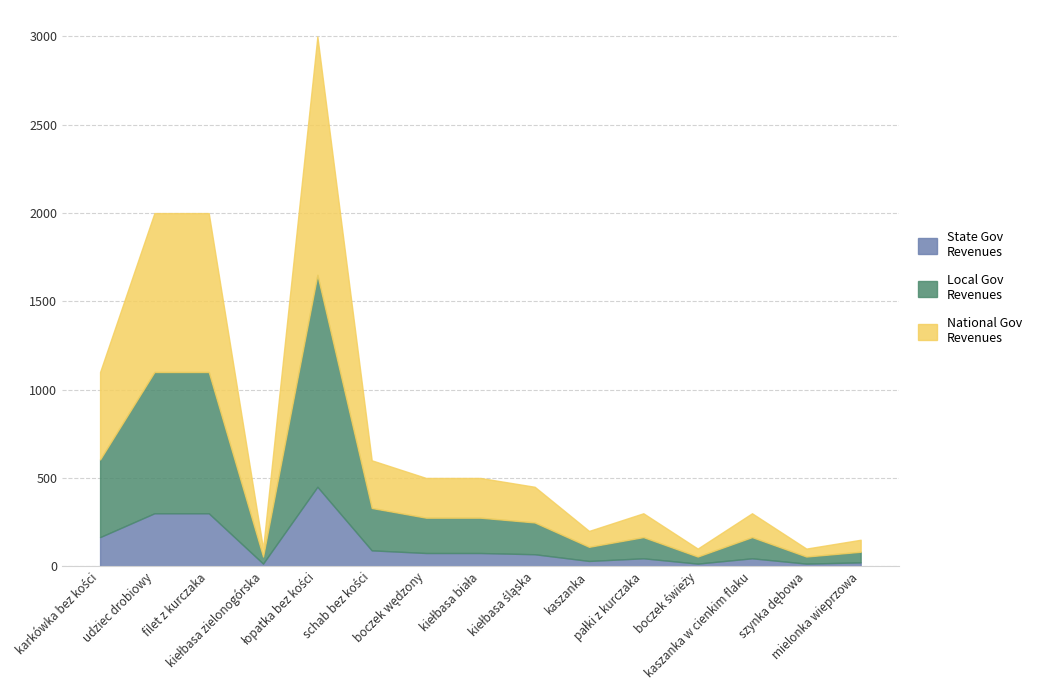

How many lines are shown in the chart?

3